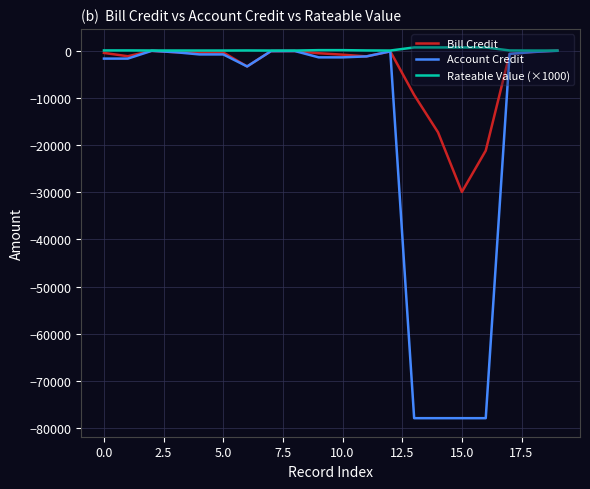

Which series has the widest spread of values?

Account Credit